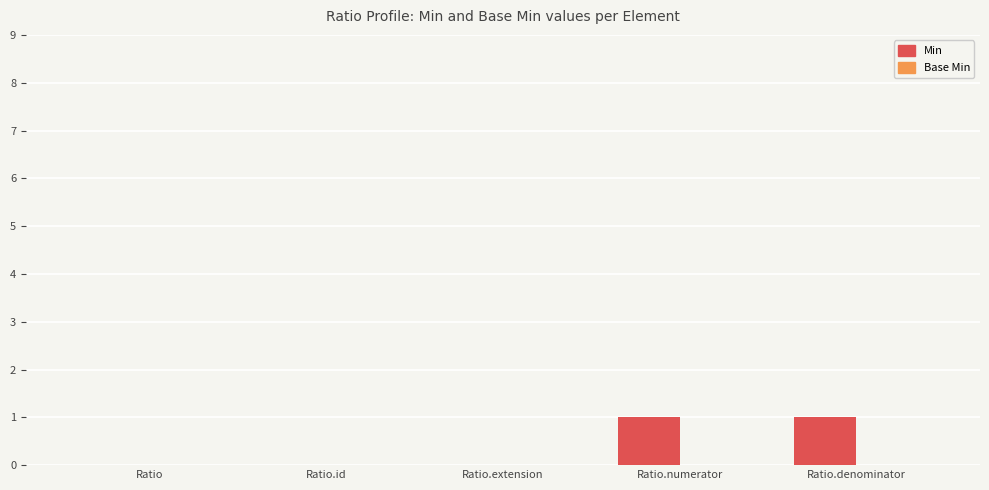

Approximately how many times larger is the value at Ratio.denominator compared to Ratio.numerator?

1.0